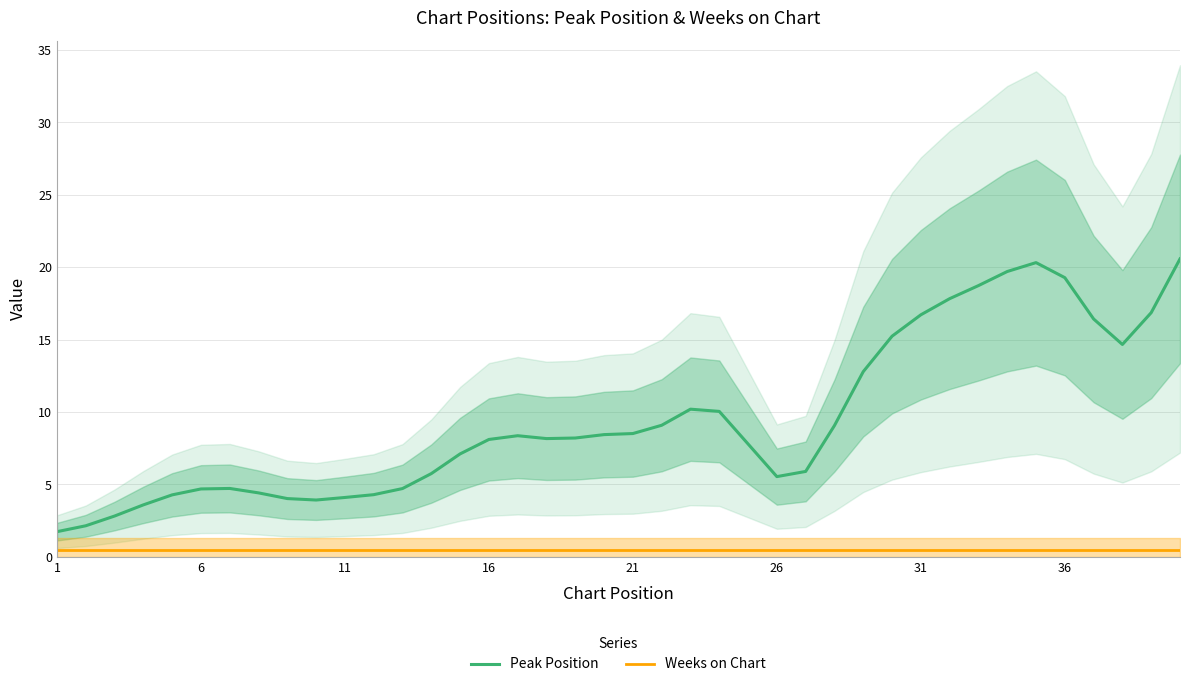

Reading left to right, extract all data points from this chart.

Peak Position: 1.7	2.1	2.8	3.6	4.3	4.7	4.7	4.4	4.0	3.9	4.1	4.3	4.7	5.8	7.1	8.1	8.4	8.2	8.2	8.4	8.5	9.1	10.2	10.0	7.8	5.5	5.9	9.1	12.8	15.2	16.7	17.8	18.7	19.7	20.3	19.3	16.4	14.7	16.9	20.6
Weeks on Chart: 0.5	0.5	0.5	0.5	0.5	0.5	0.5	0.5	0.5	0.5	0.5	0.5	0.5	0.5	0.5	0.5	0.5	0.5	0.5	0.5	0.5	0.5	0.5	0.5	0.5	0.5	0.5	0.5	0.5	0.5	0.5	0.5	0.5	0.5	0.5	0.5	0.5	0.5	0.5	0.5